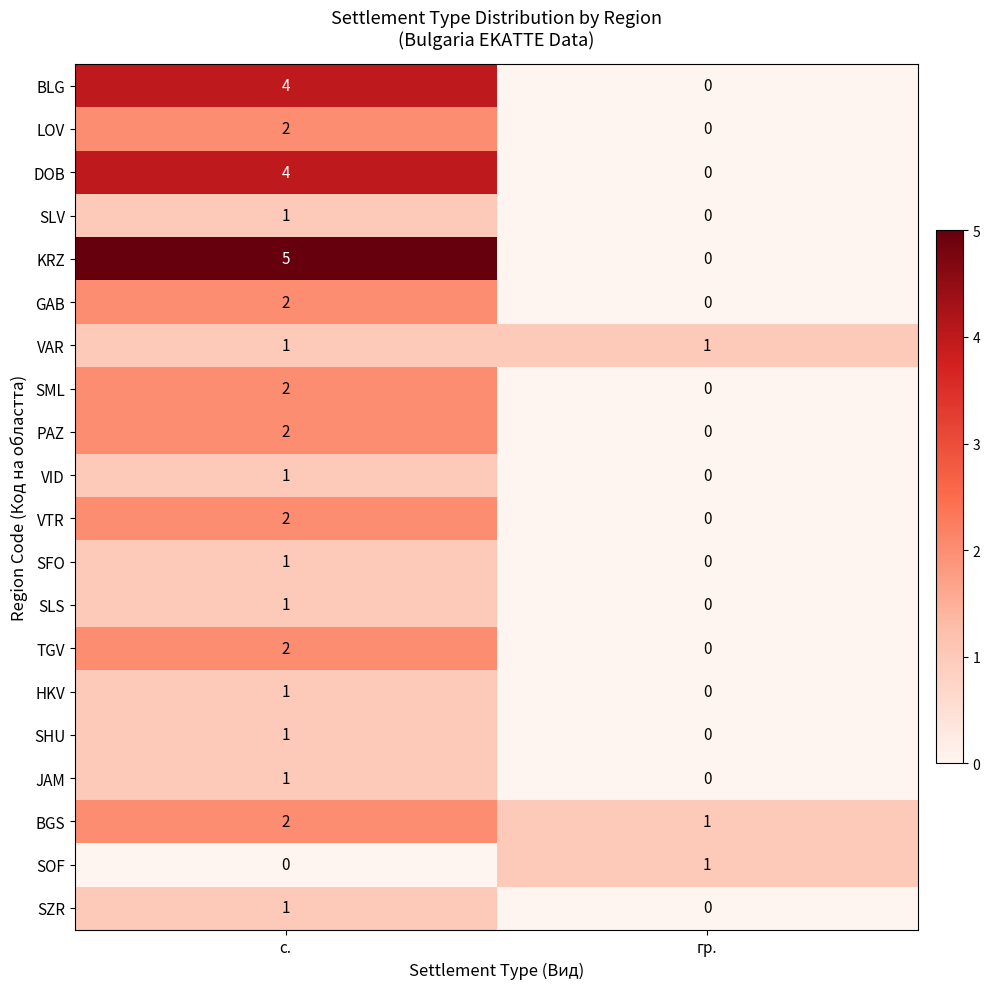

At which label does HKV reach its peak?

с.